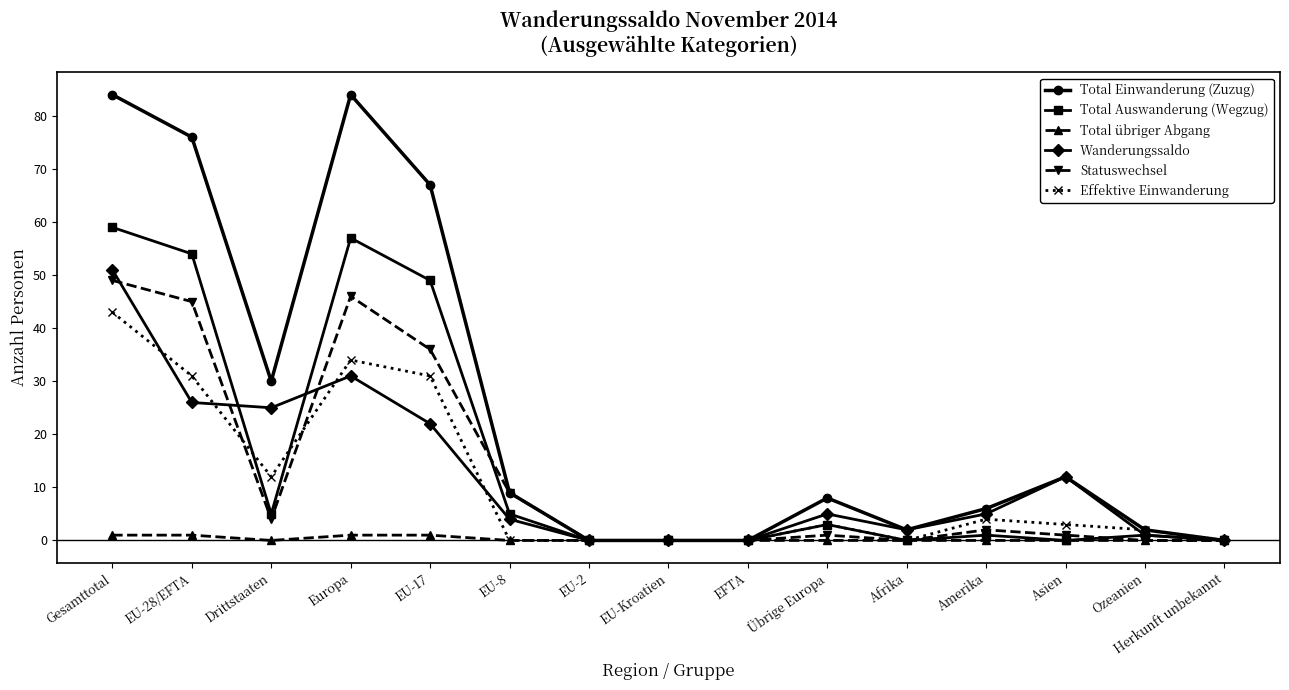

Between Europa and Herkunft unbekannt, which series saw the biggest shift?

Total Einwanderung (Zuzug)